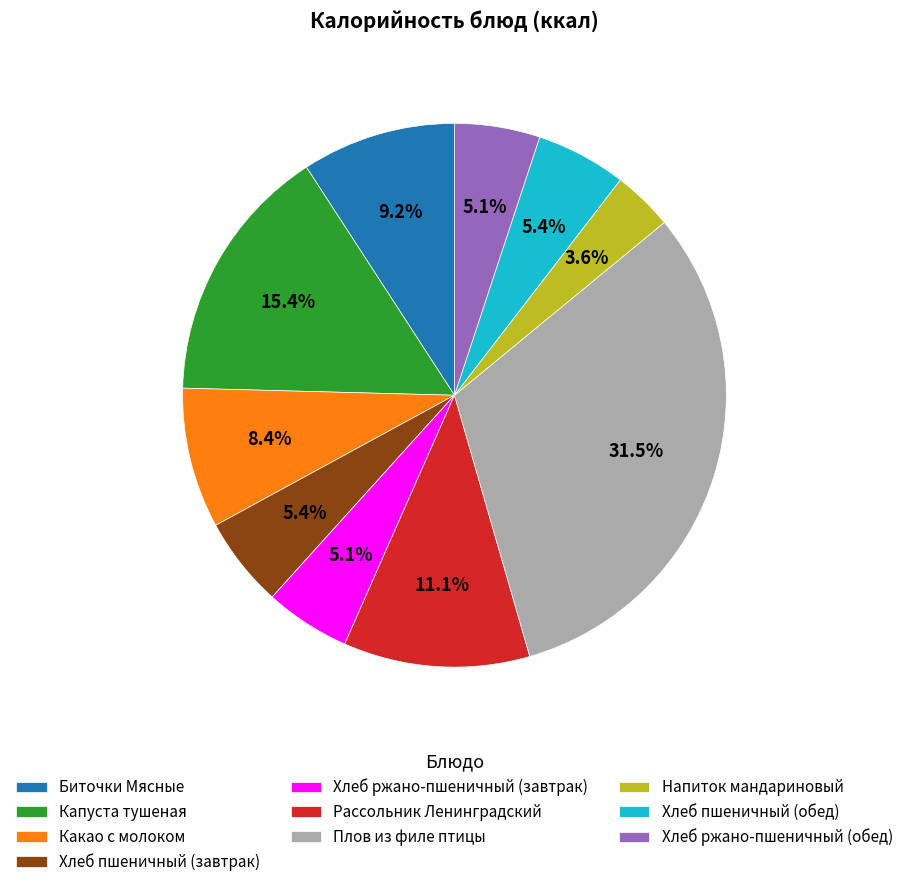

Approximately how many times larger is the value at Хлеб ржано-пшеничный (завтрак) compared to Какао с молоком?

0.6